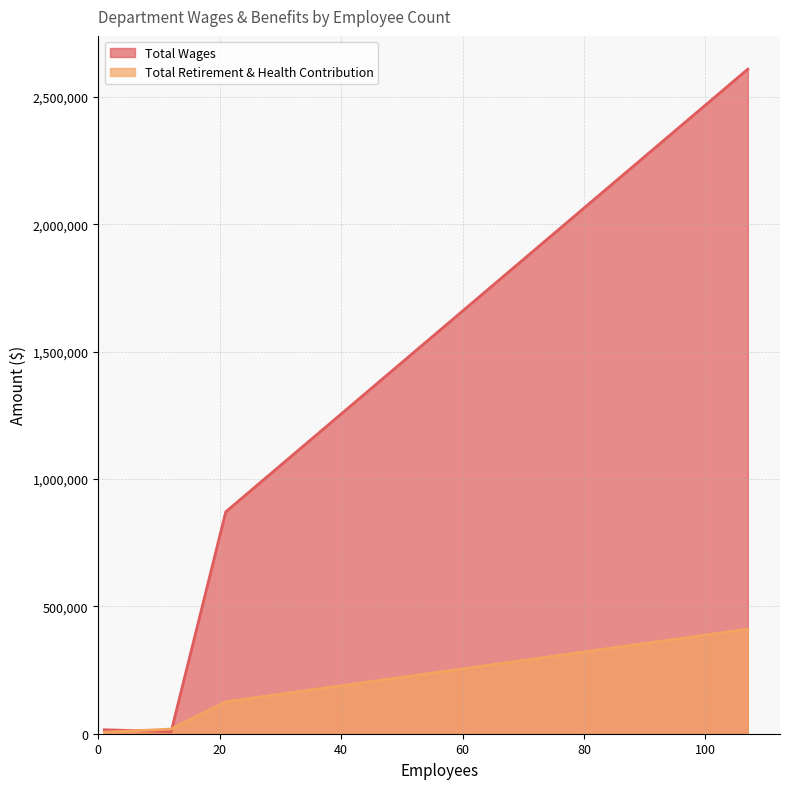

At which category is the sum across all series the highest?

107